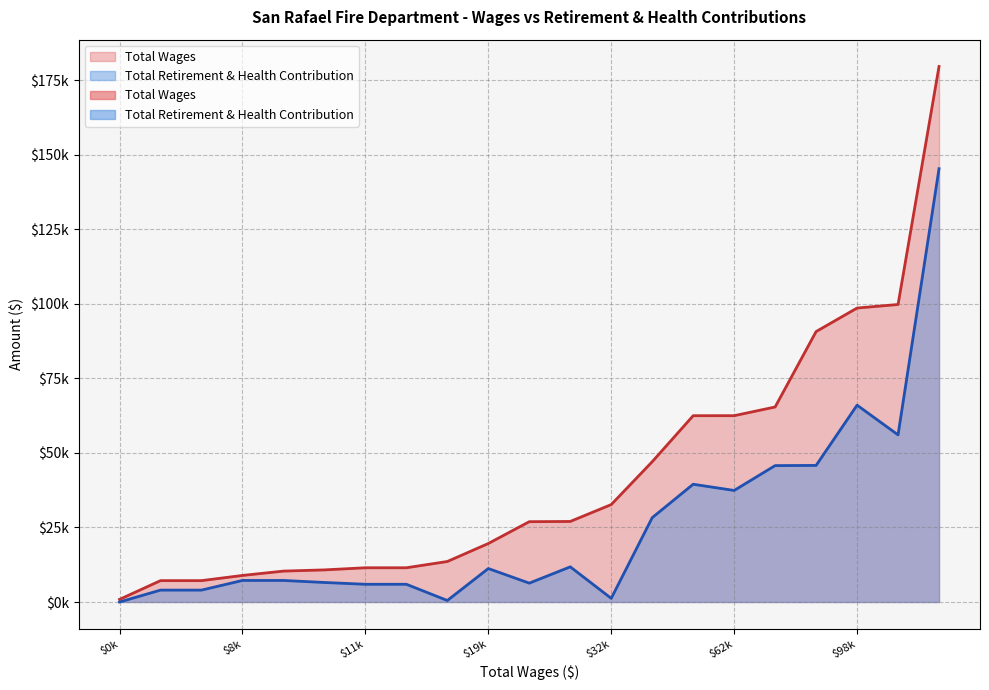

Which series changed the most between Environmental Management Coord and Firefighter?

Total Wages